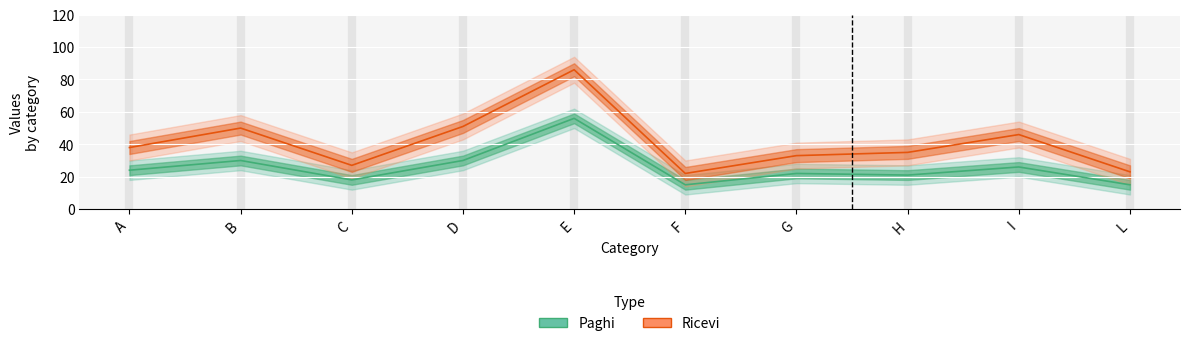

Is it true that Ricevi equals 85 at D?

False